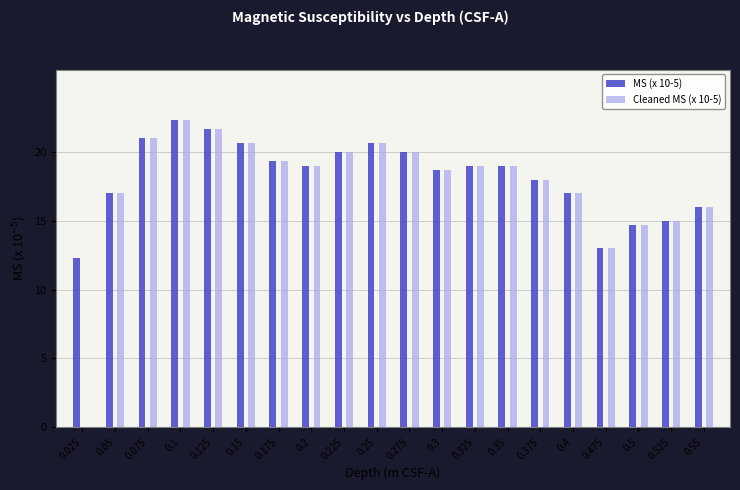

What is the greatest value displayed?

22.3